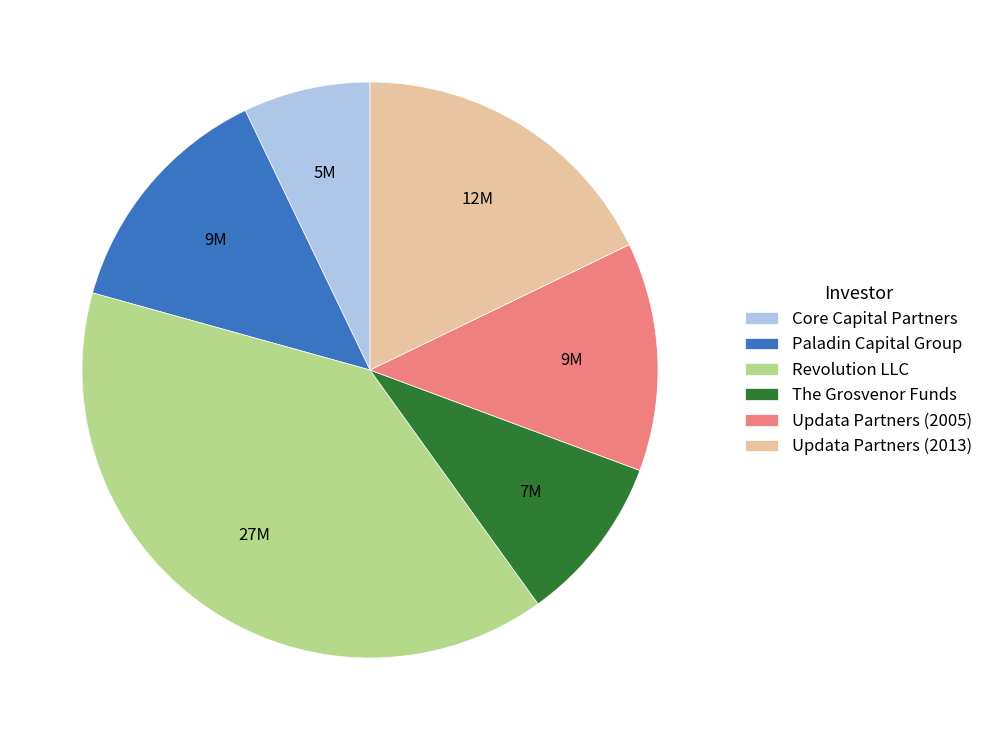

Approximately how many times larger is the value at Updata Partners (2013) compared to Updata Partners (2005)?

1.4